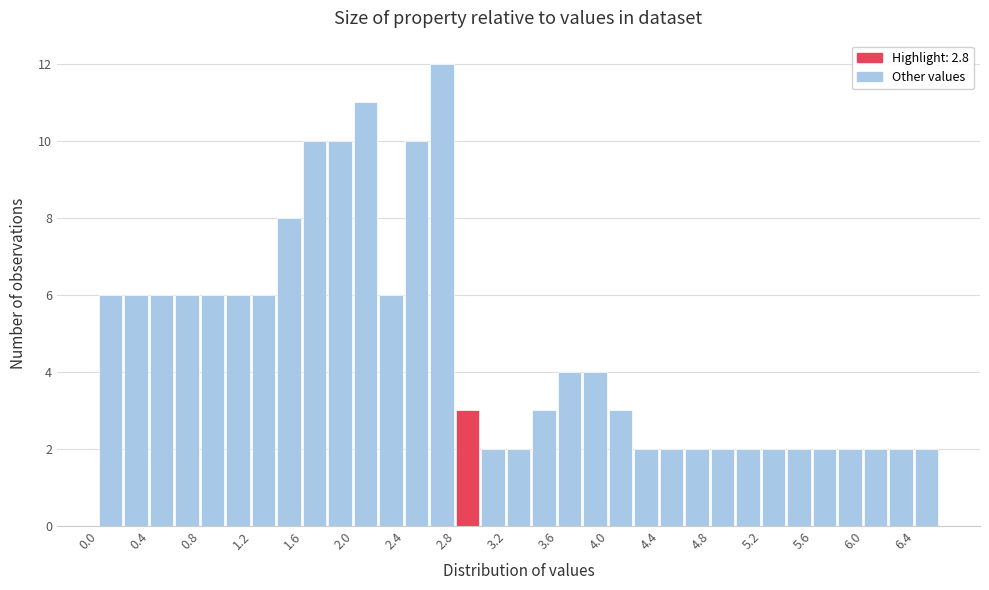

Reading left to right, transcribe this chart: for each bar, give the range it covers on the x-axis and its height. The values are not printed on the chart, so give them approximately, as read against the axis.

0.0 to 0.2: 6
0.2 to 0.4: 6
0.4 to 0.6: 6
0.6 to 0.8: 6
0.8 to 1.0: 6
1.0 to 1.2: 6
1.2 to 1.4: 6
1.4 to 1.6: 8
1.6 to 1.8: 10
1.8 to 2.0: 10
2.0 to 2.2: 11
2.2 to 2.4: 6
2.4 to 2.6: 10
2.6 to 2.8: 12
2.8 to 3.0: 3
3.0 to 3.2: 2
3.2 to 3.4: 2
3.4 to 3.6: 3
3.6 to 3.8: 4
3.8 to 4.0: 4
4.0 to 4.2: 3
4.2 to 4.4: 2
4.4 to 4.6: 2
4.6 to 4.8: 2
4.8 to 5.0: 2
5.0 to 5.2: 2
5.2 to 5.4: 2
5.4 to 5.6: 2
5.6 to 5.8: 2
5.8 to 6.0: 2
6.0 to 6.2: 2
6.2 to 6.4: 2
6.4 to 6.6: 2